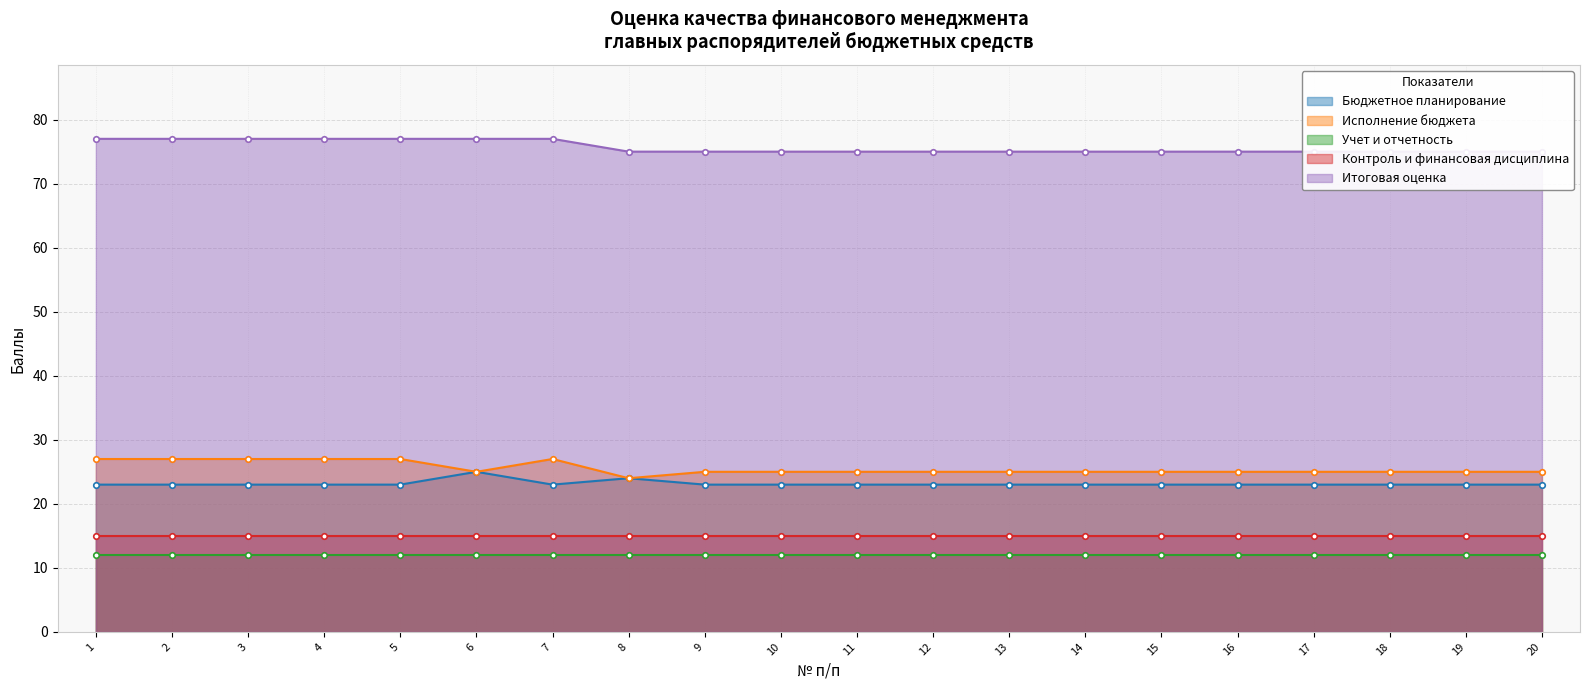

What is the minimum value for Исполнение бюджета?

24